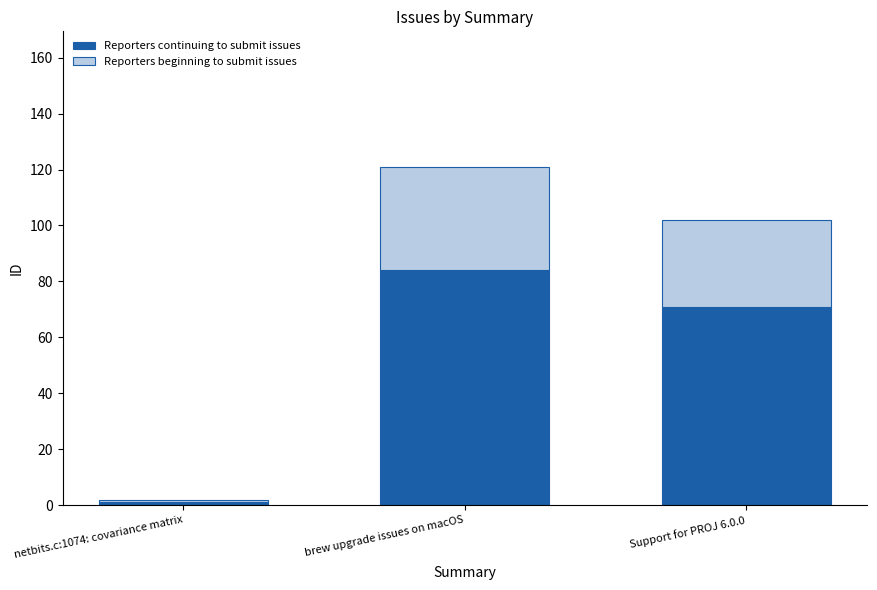

Reading left to right, transcribe the values for Reporters continuing to submit issues.

netbits.c:1074: covariance matrix=1	brew upgrade issues on macOS=84	Support for PROJ 6.0.0=71